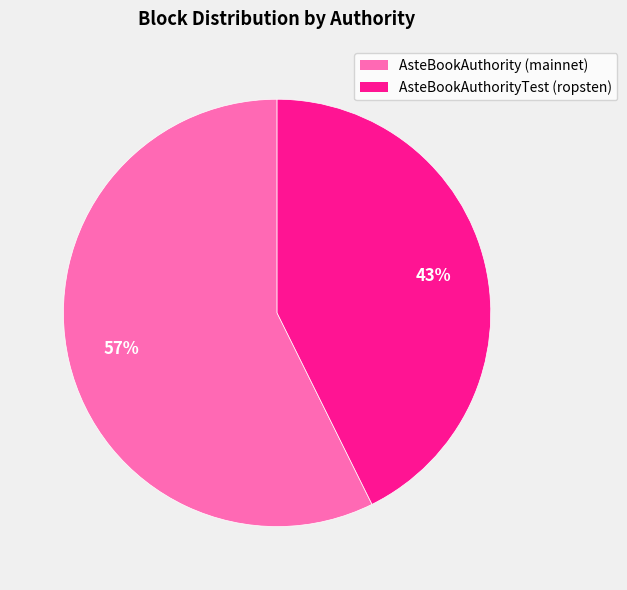

What is the smallest slice in the pie chart?

AsteBookAuthorityTest (ropsten)